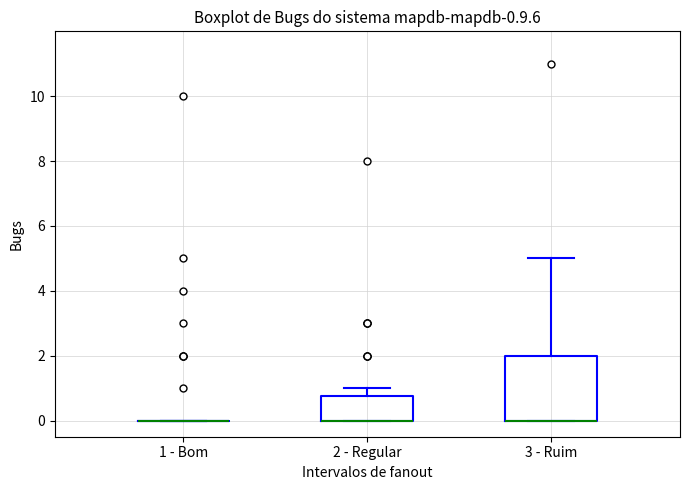

Which box is the tallest, from its lower edge to its upper edge?

3 - Ruim